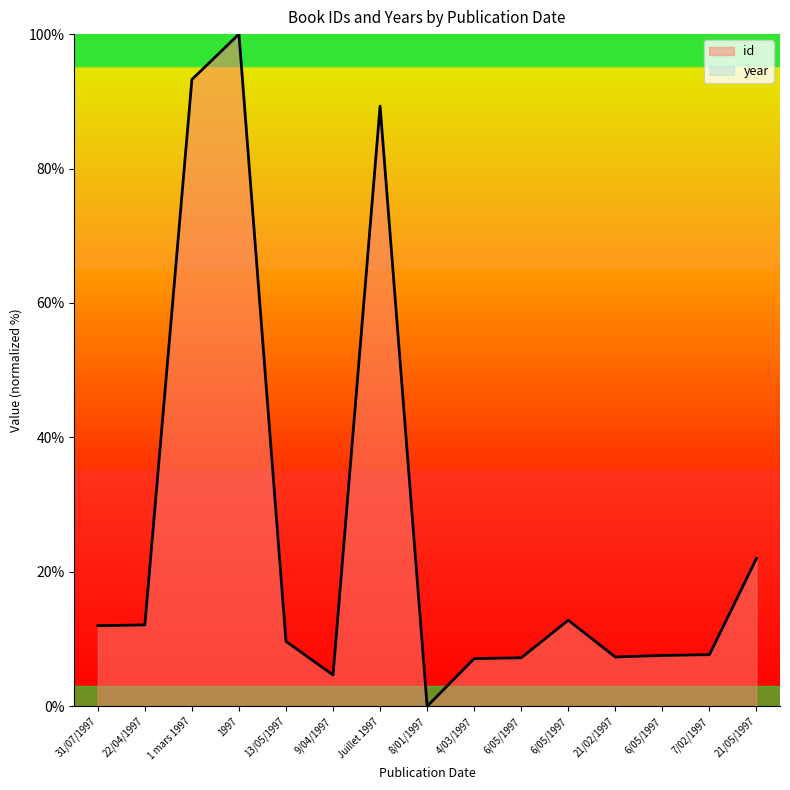

At which category does the data reach its first local peak?

1997